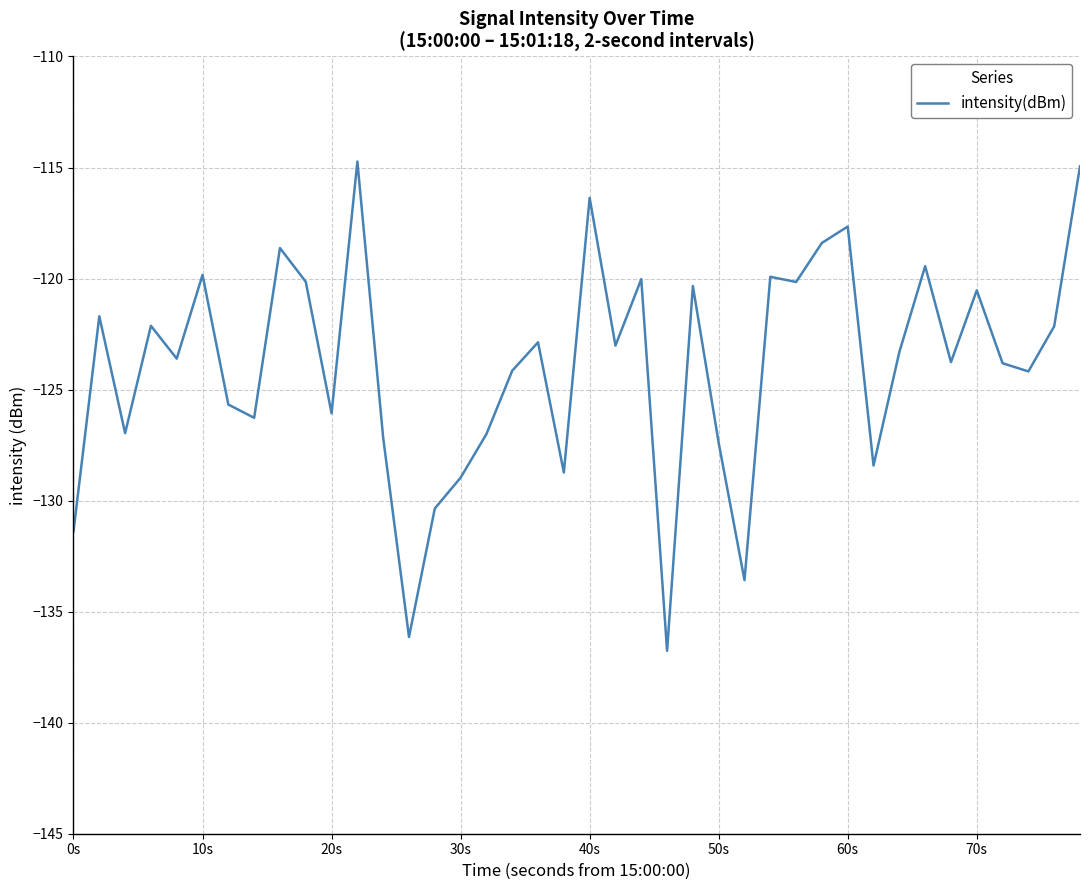

What is the minimum value shown in the chart?

-136.8